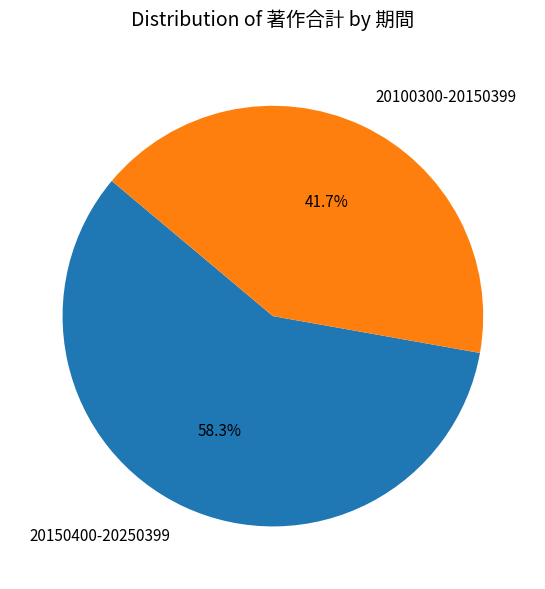

To the nearest percent, what portion does 20100300-20150399 represent?

42%